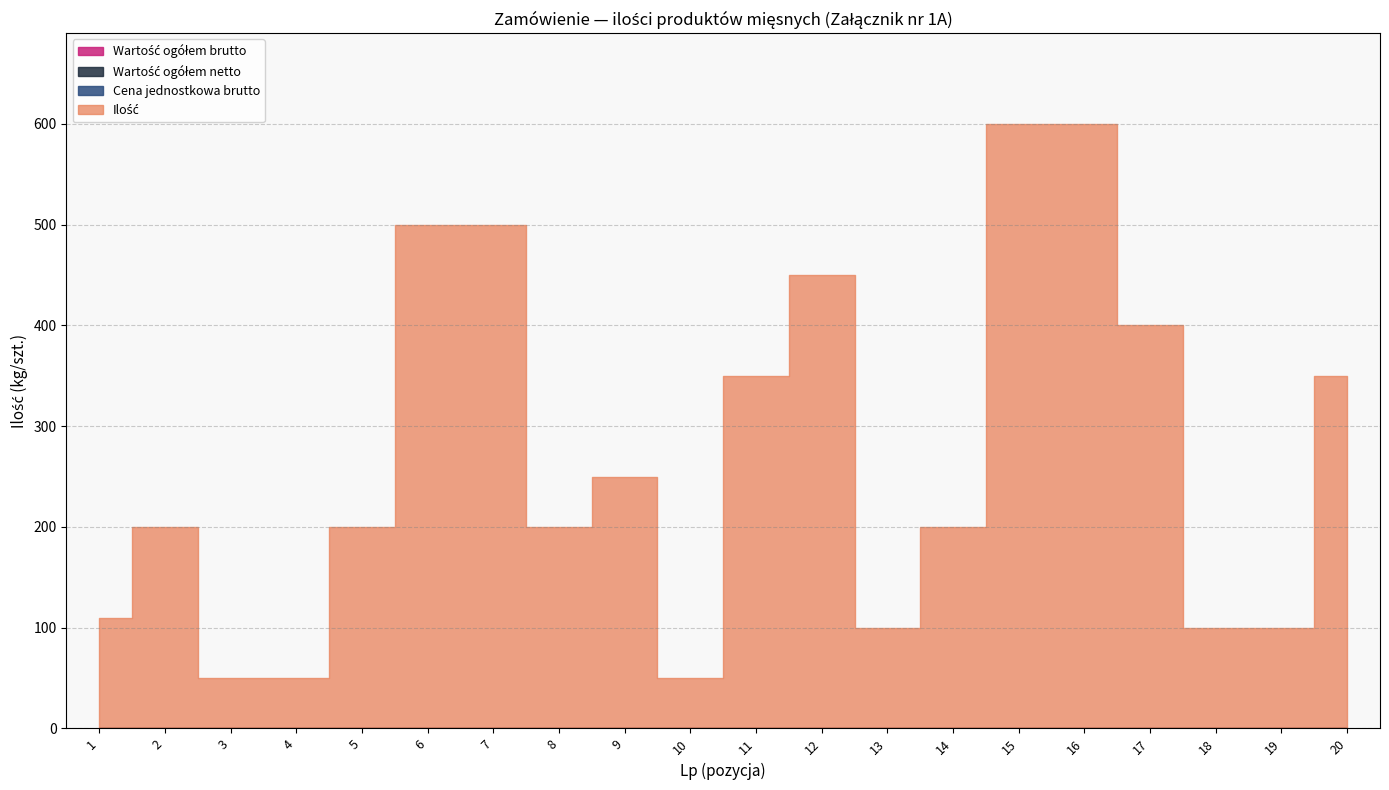

Which series changed the most between 15 and 19?

Ilość